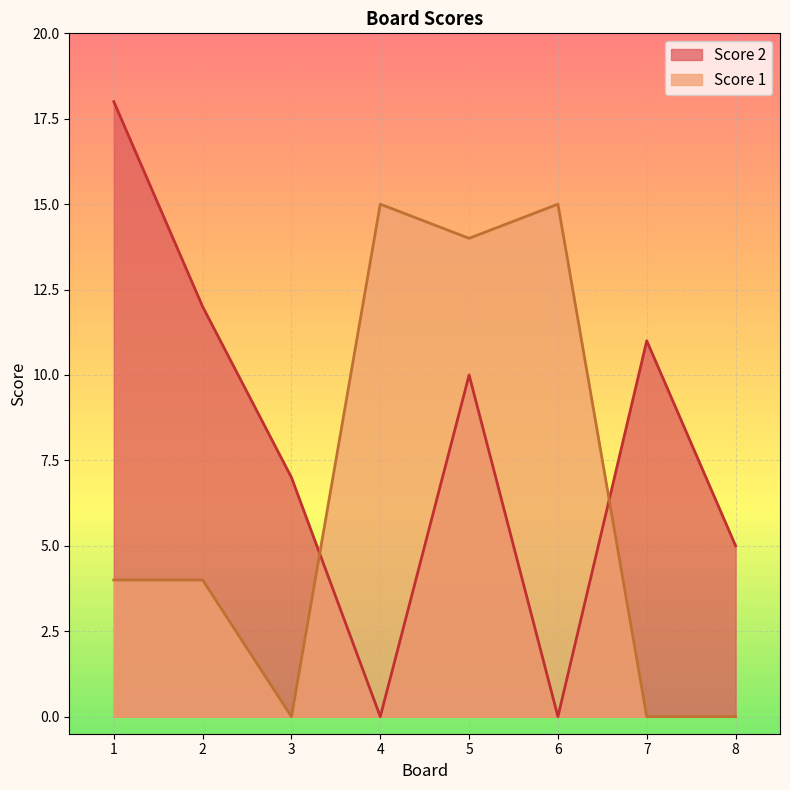

At which label does Score 1 reach its minimum?

3